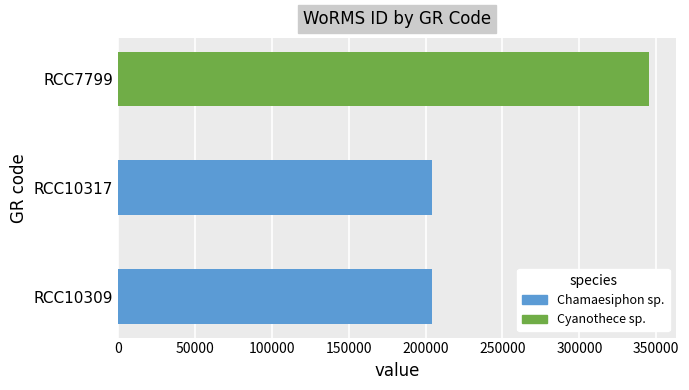

Count the values in the range 204228 to 345462.

3